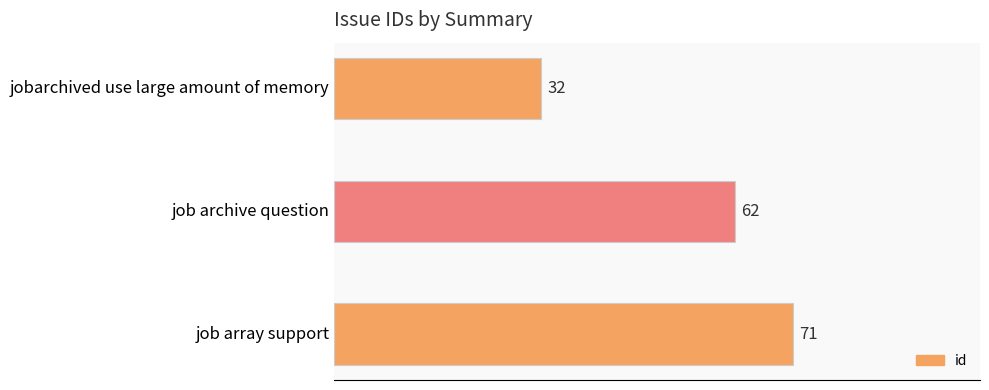

At which label is the value closest to 51?

job archive question